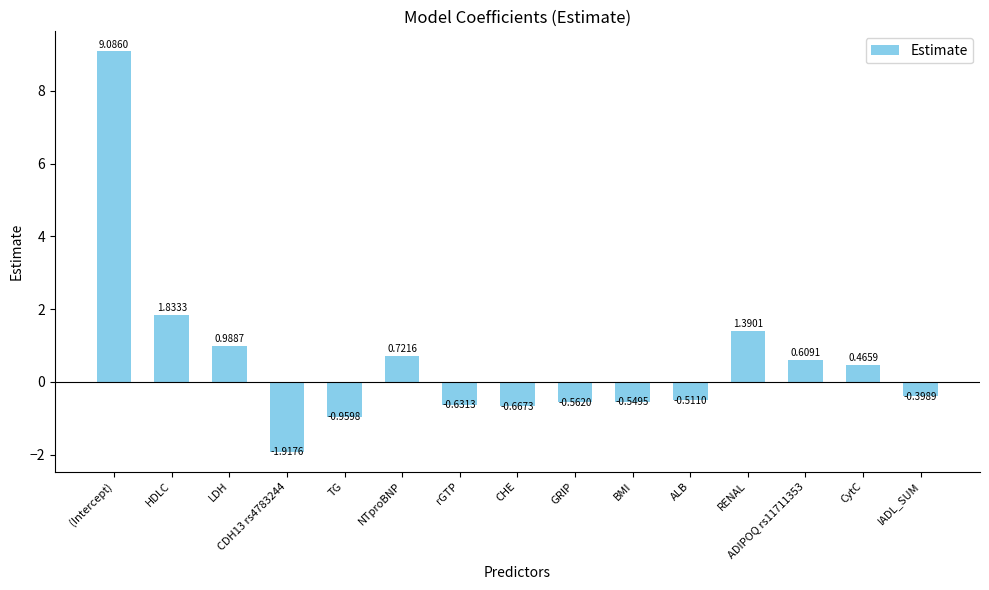

Between ALB and CHE, which is larger?

ALB